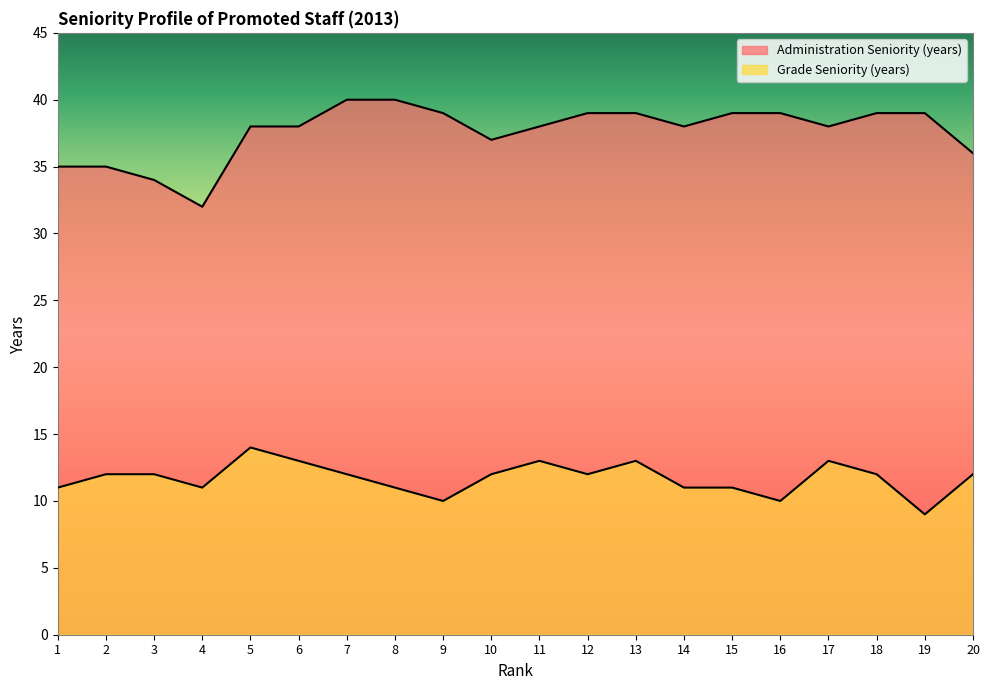

Which category has the lowest value across all series?

19